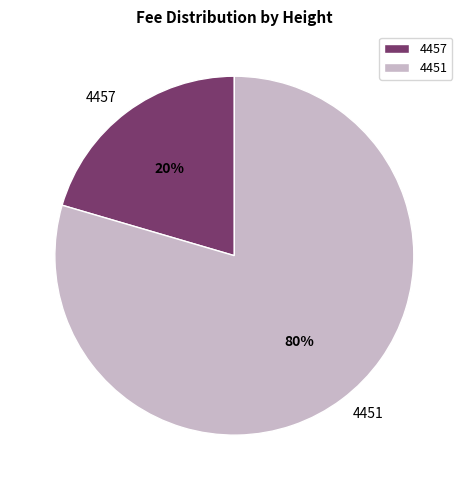

To the nearest percent, what portion does 4451 represent?

80%